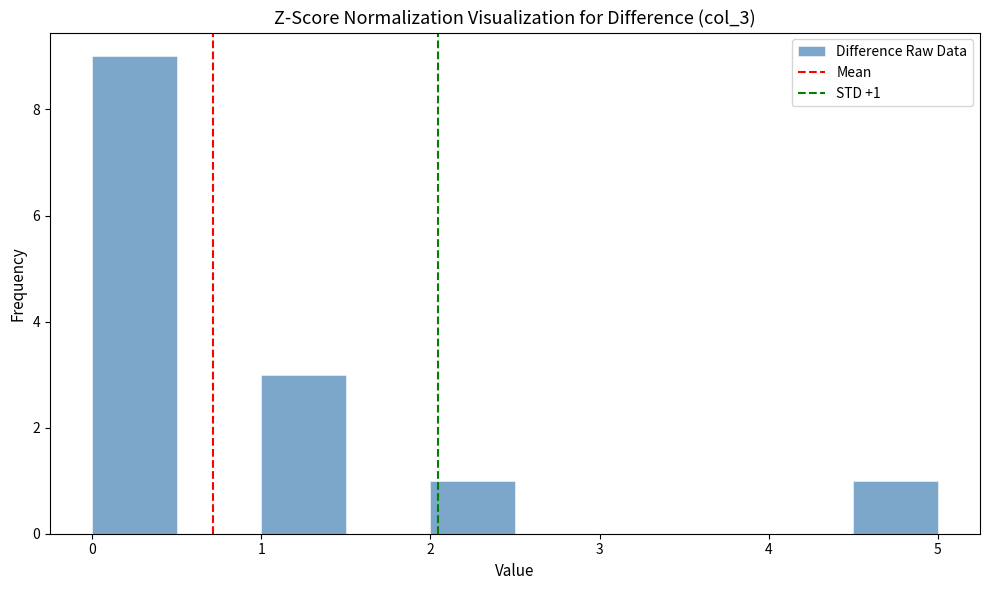

Over which range of the x-axis is the bar tallest?

0.0 to 0.5